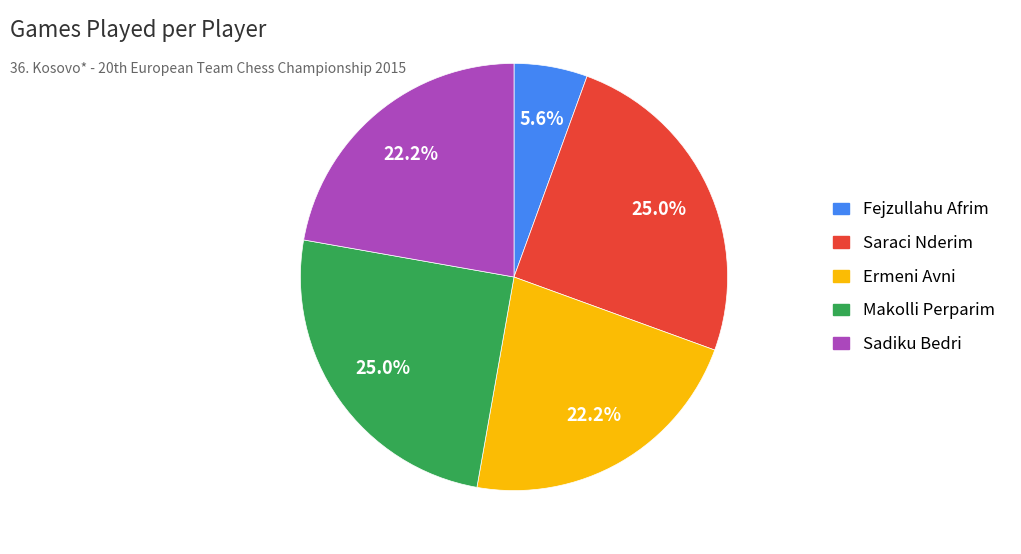

Which category has the smallest portion of the pie?

Fejzullahu Afrim